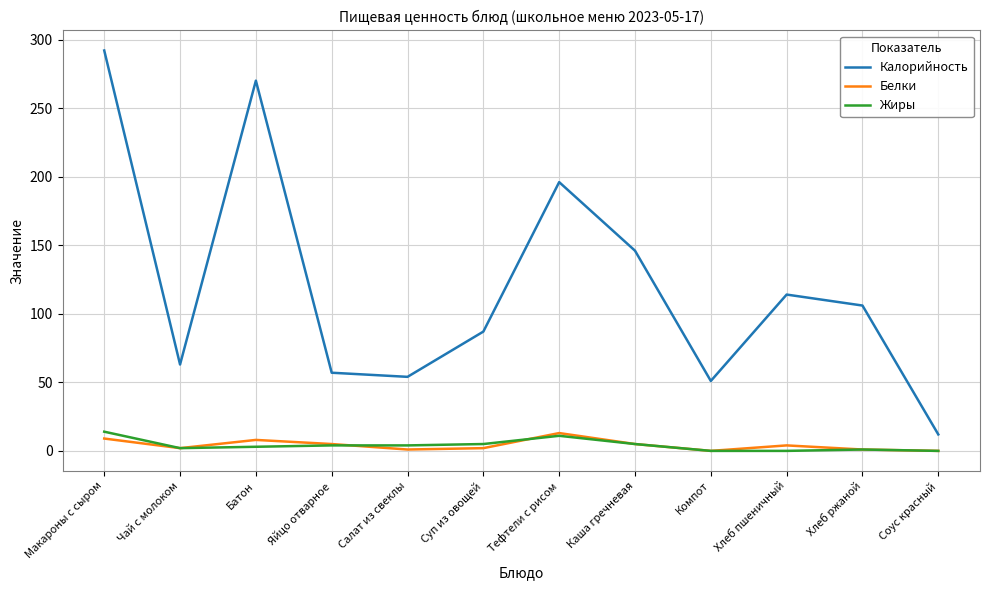

Is this an area chart (filled region under the line)?

No